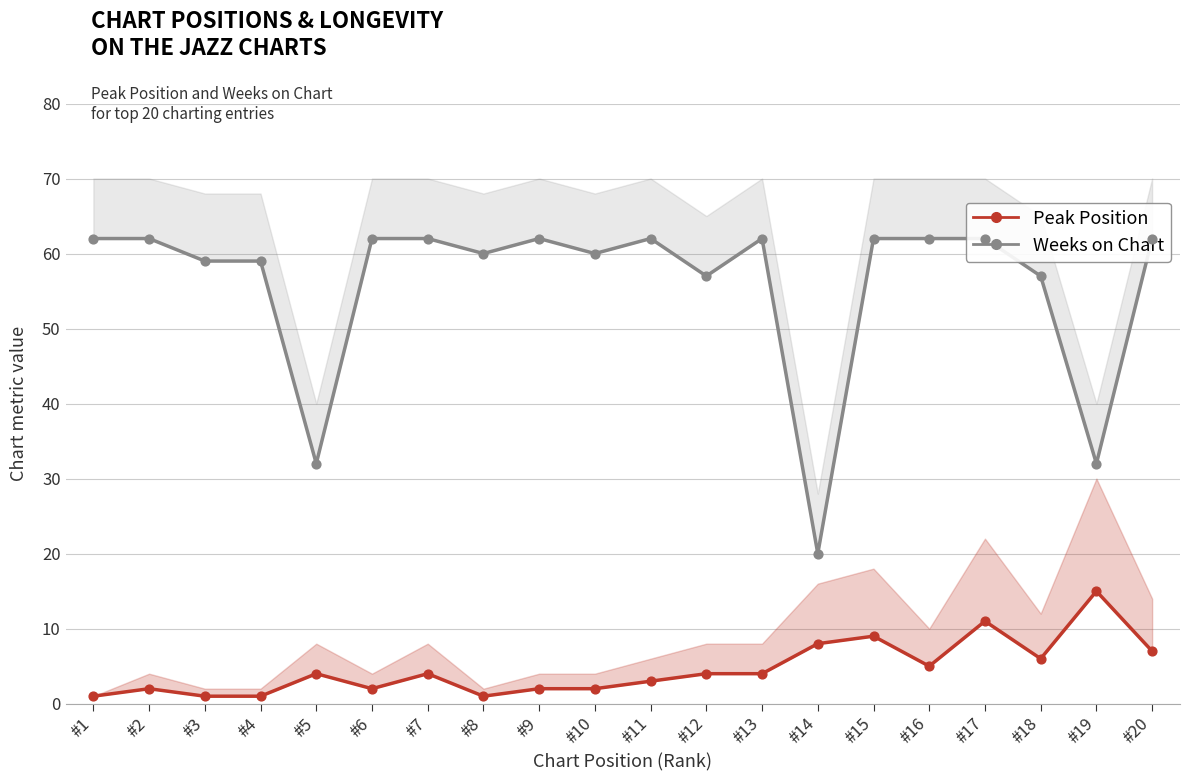

Which series has the widest spread of Y values?

Weeks on Chart